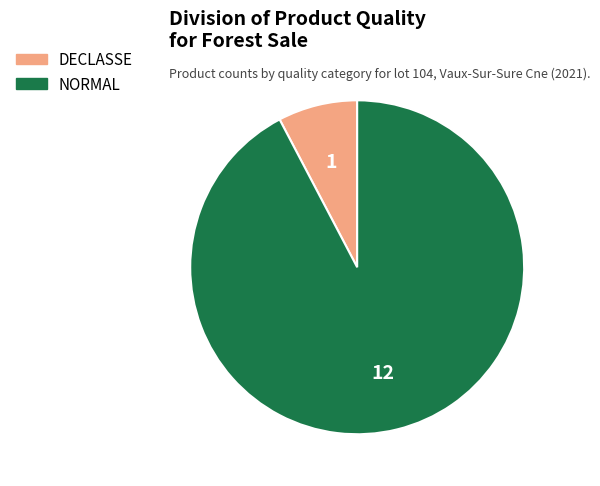

Do DECLASSE and NORMAL together represent more than half of the pie?

Yes